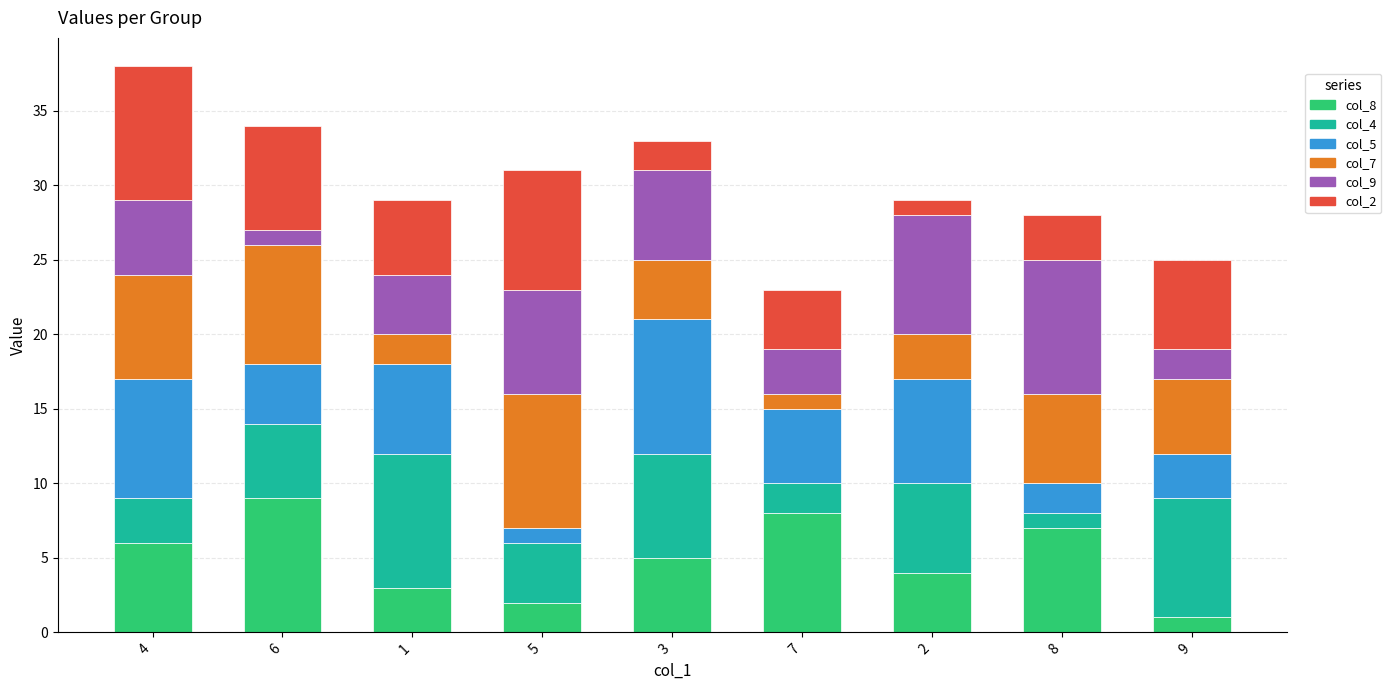

What is the label of the 1st bar from the right?

9